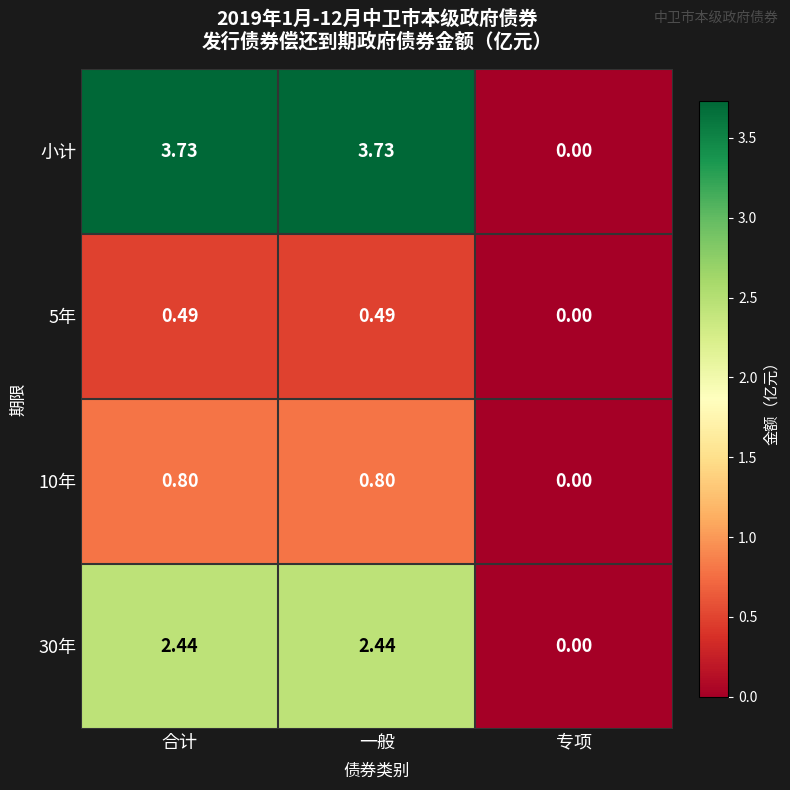

How many values in the 小计 series exceed 3?

2